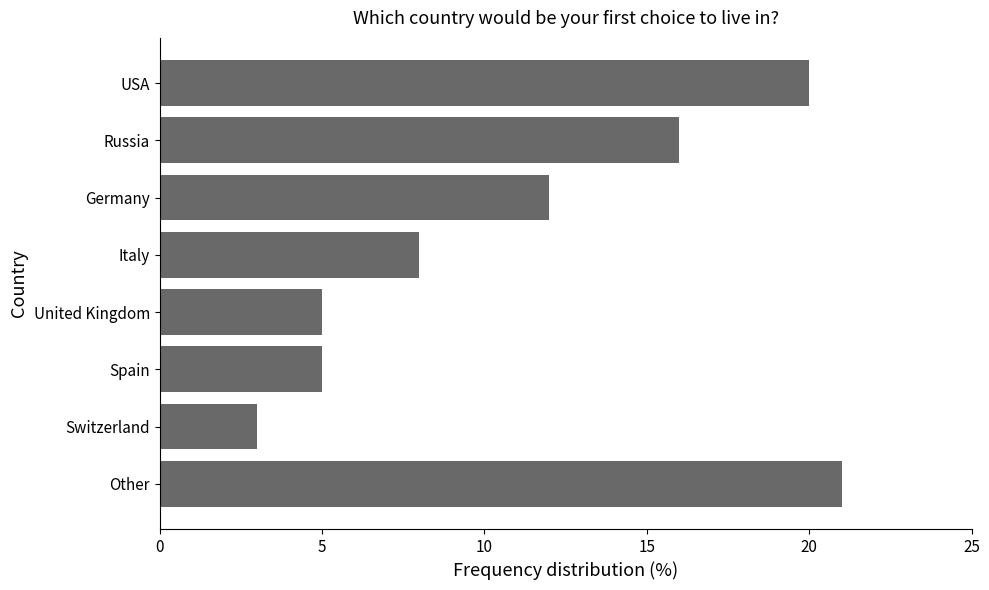

Reading bottom to top, extract all data points from this chart.

Other=21	Switzerland=3	Spain=5	United Kingdom=5	Italy=8	Germany=12	Russia=16	USA=20